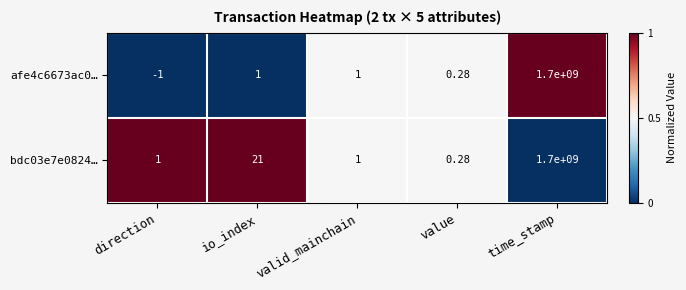

At which category does the chart reach its peak across all series?

time_stamp